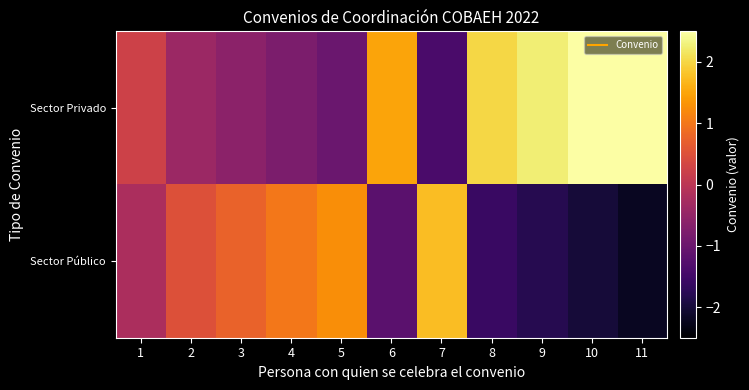

Reading left to right, list all the values displayed in this chart.

Sector Privado: 1=0.2	2=-0.4	3=-0.6	4=-0.8	5=-1.0	6=1.5	7=-1.4	8=2.0	9=2.2	10=2.5	11=2.8
Sector Público: 1=-0.2	2=0.5	3=0.8	4=1.0	5=1.2	6=-1.2	7=1.8	8=-1.6	9=-1.8	10=-2.0	11=-2.2